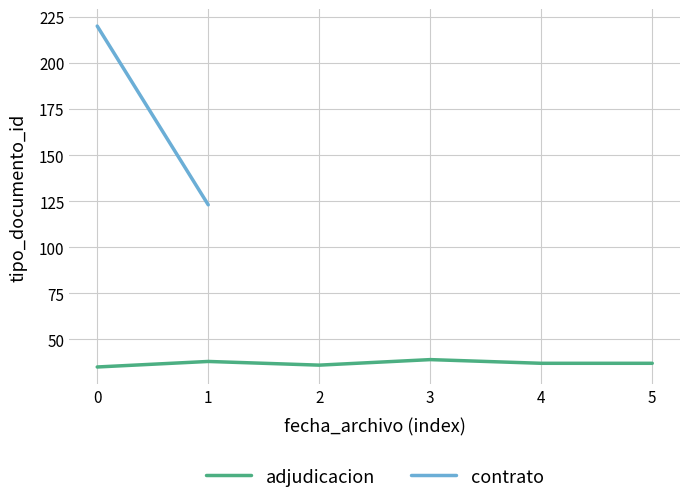

The value of adjudicacion at 1 is 23. True or false?

False